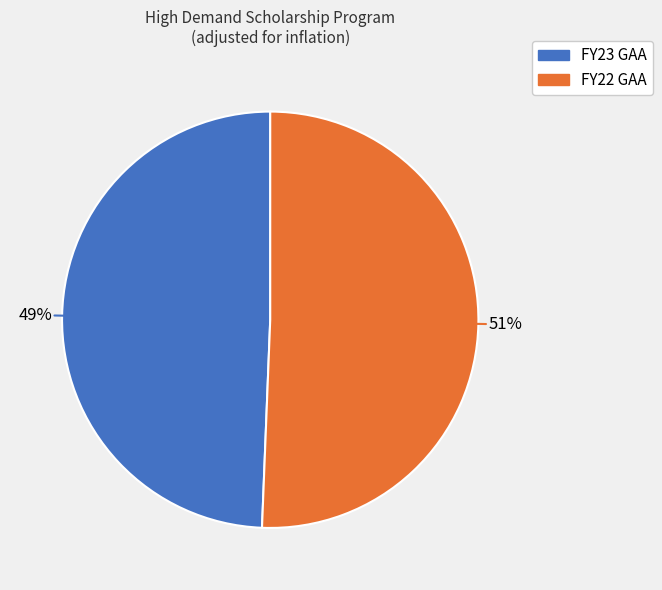

What is the largest slice in the pie chart?

FY22 GAA